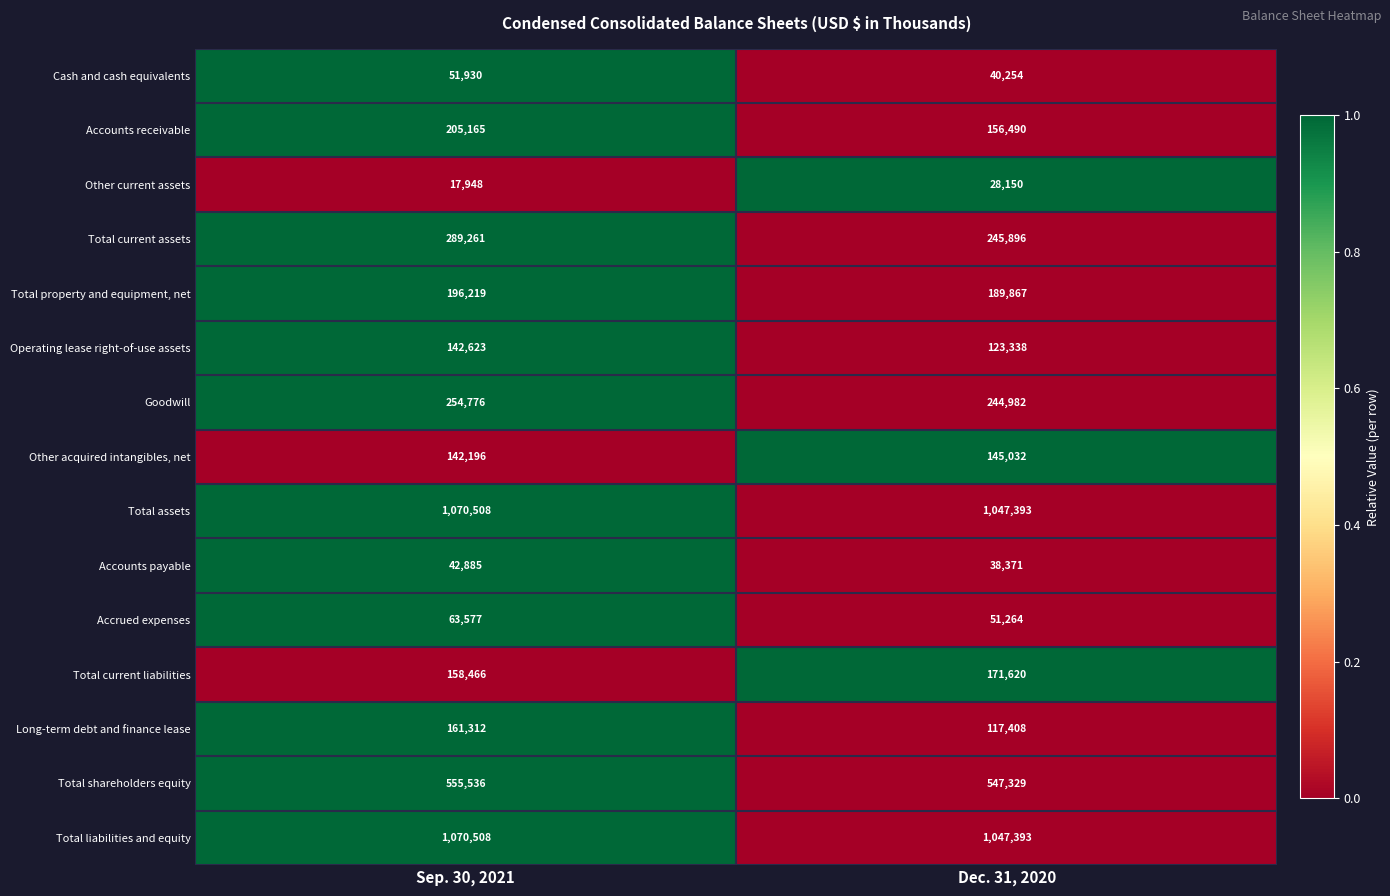

What is the total value across all series at Sep. 30, 2021?

4422910